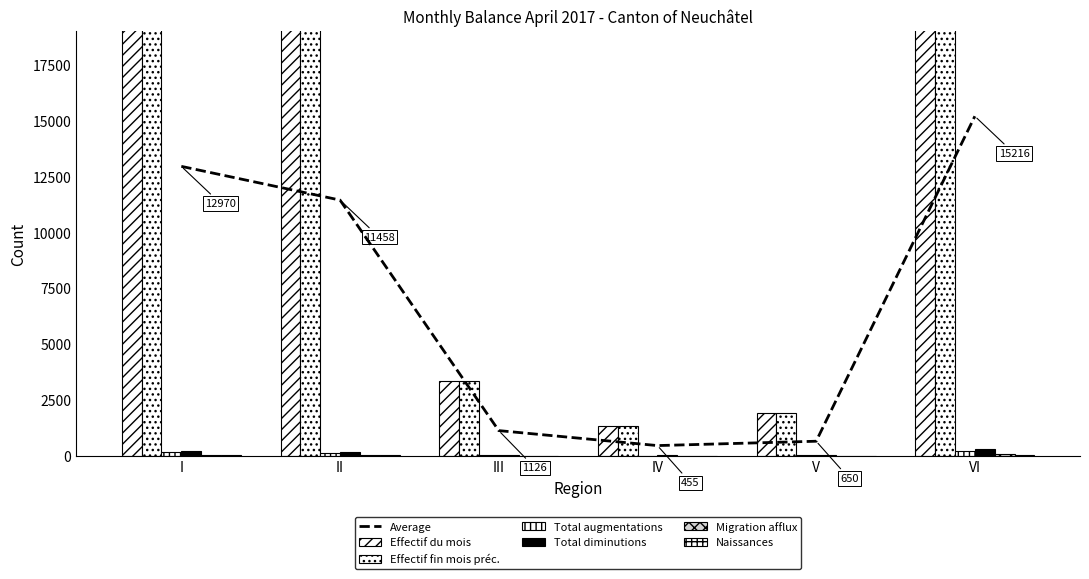

What is the approximate value of Average at I?

12969.8